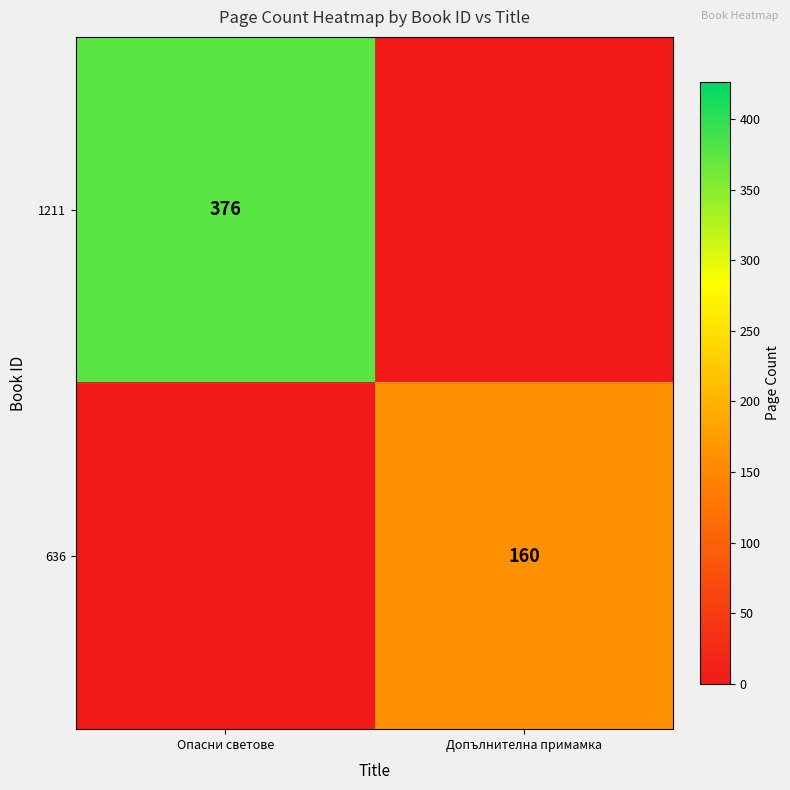

Is it true that 636 equals 160 at Допълнителна примамка?

True